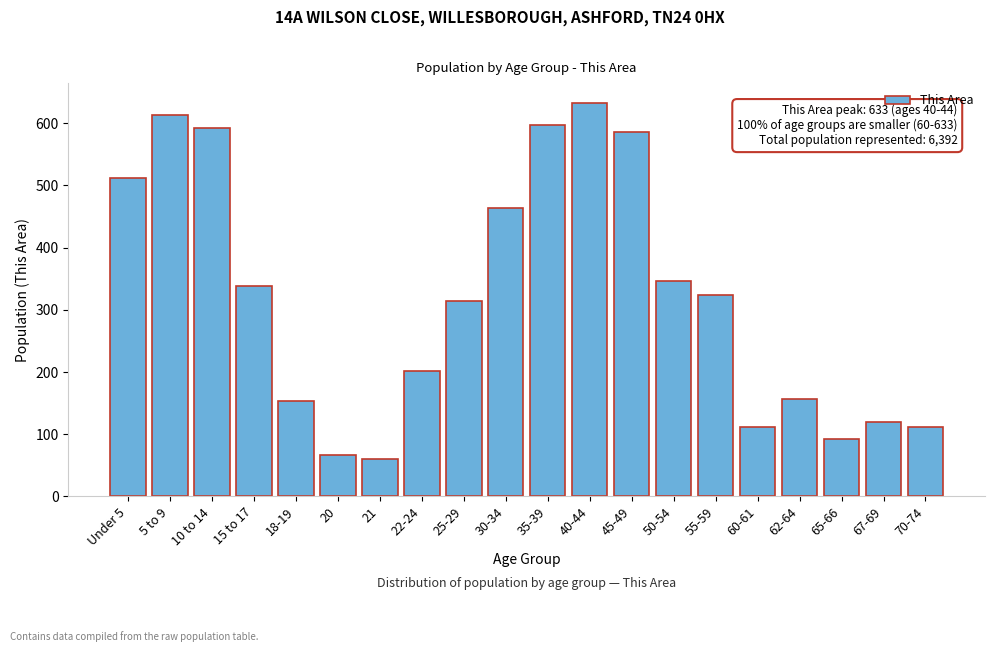

Reading left to right, transcribe all the data shown in this chart.

Under 5=512	5 to 9=613	10 to 14=592	15 to 17=338	18-19=153	20=67	21=60	22-24=202	25-29=314	30-34=463	35-39=597	40-44=633	45-49=586	50-54=346	55-59=324	60-61=112	62-64=156	65-66=93	67-69=119	70-74=112